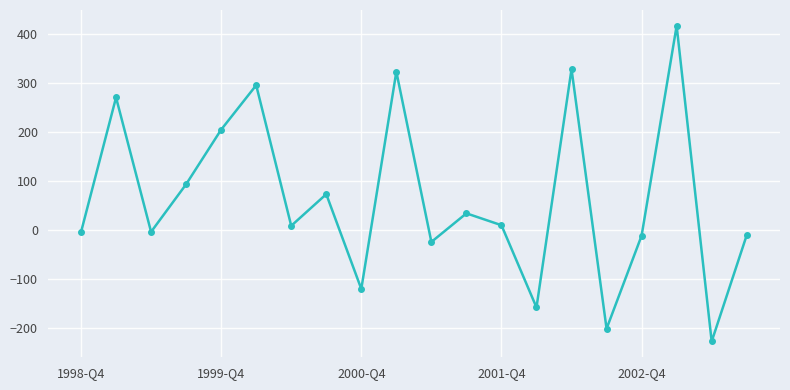

What is the difference between the second highest and minimum values?

556.3